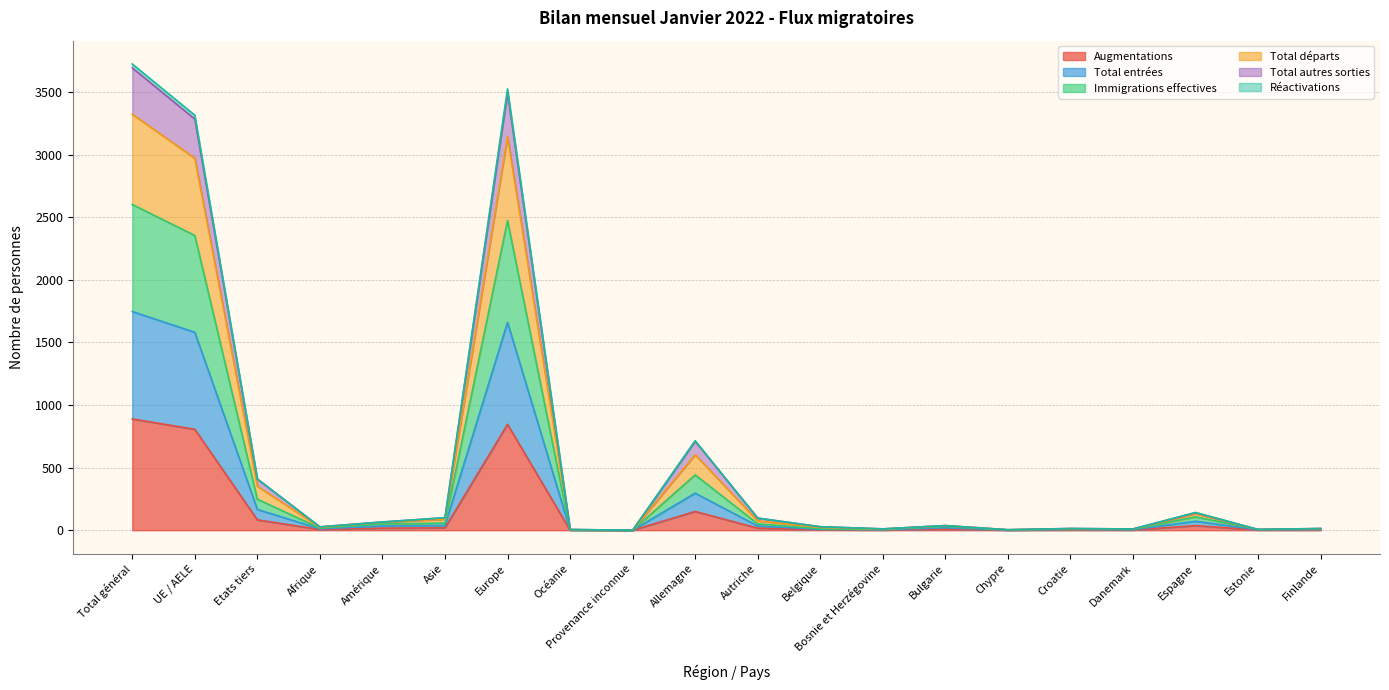

What is the spread (max minus min) of values at Total général?

2835